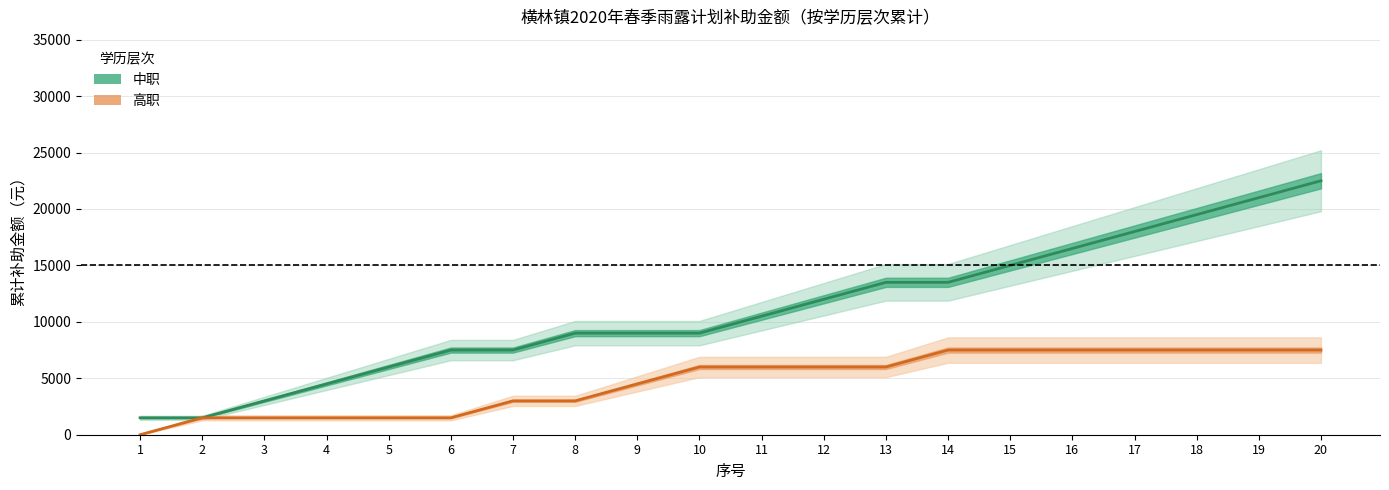

Count the 高职（累计补助） values in the range 1500 to 7500.

19